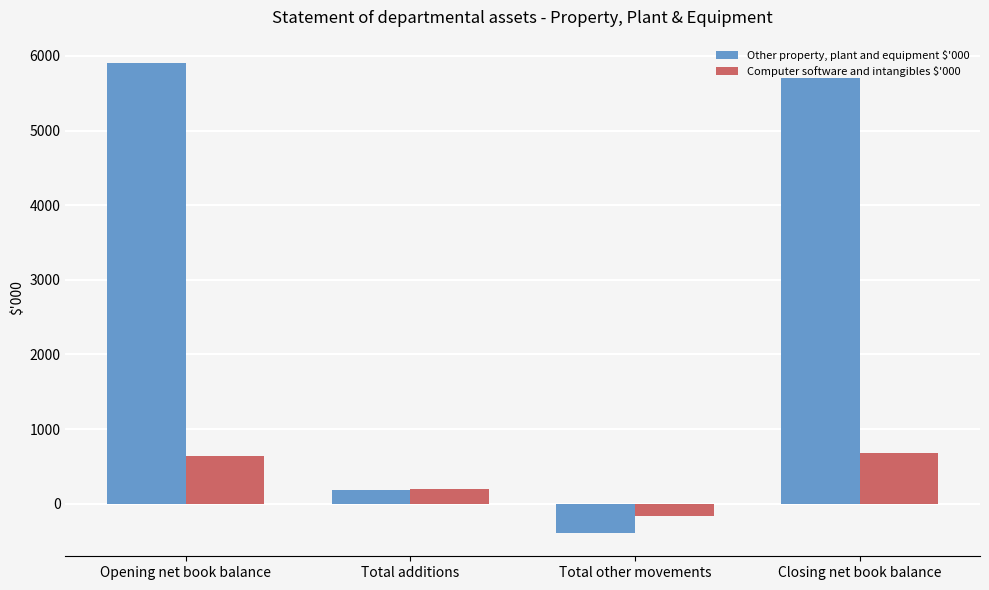

What is the average value of the Computer software and intangibles $'000 series?

336